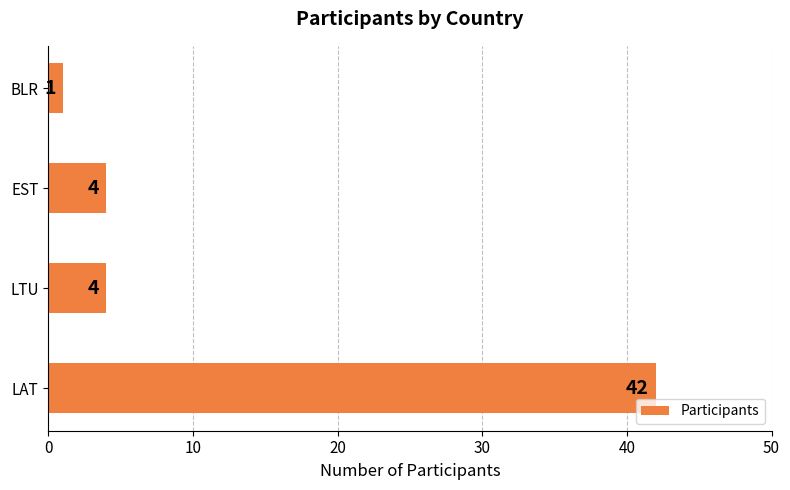

What is the difference between the values at EST and LAT?

38